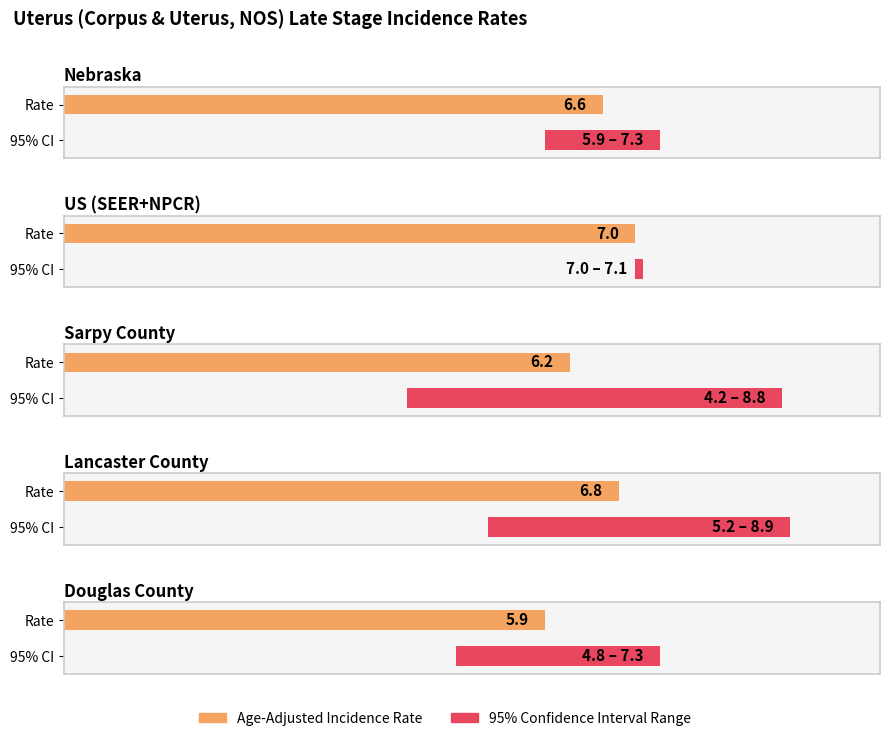

What position from the left is Douglas County?

5